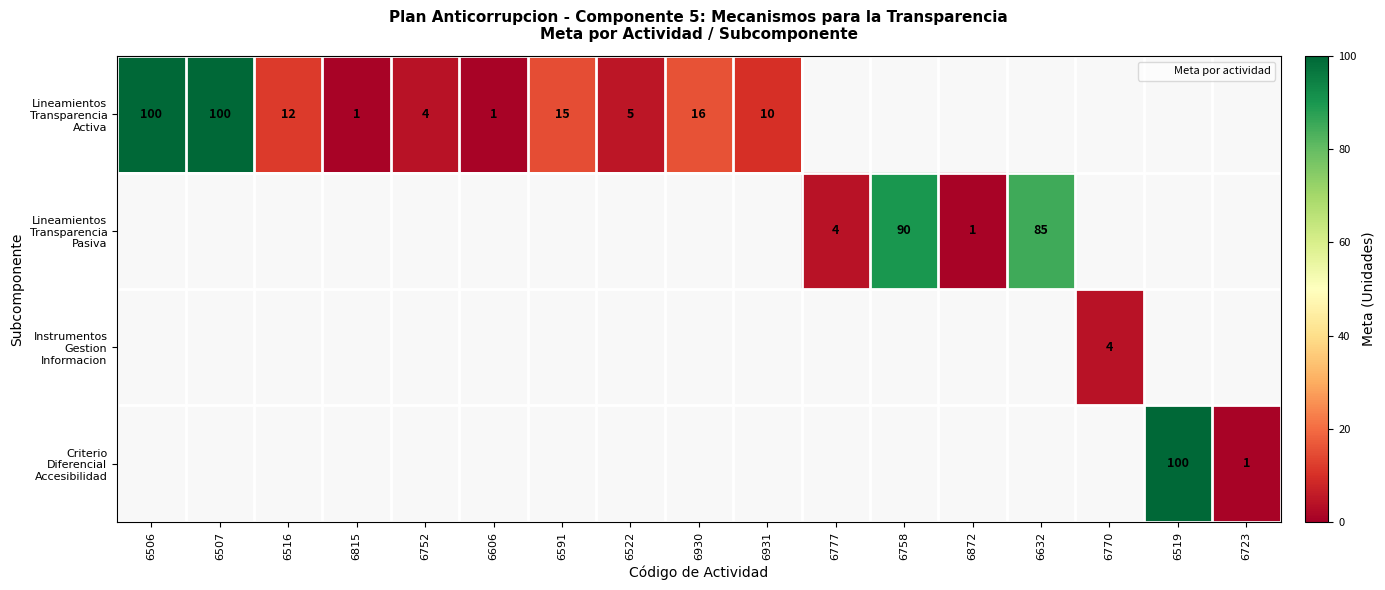

Is it true that Lineamientos Transparencia Pasiva equals 4.0 at 6777?

True